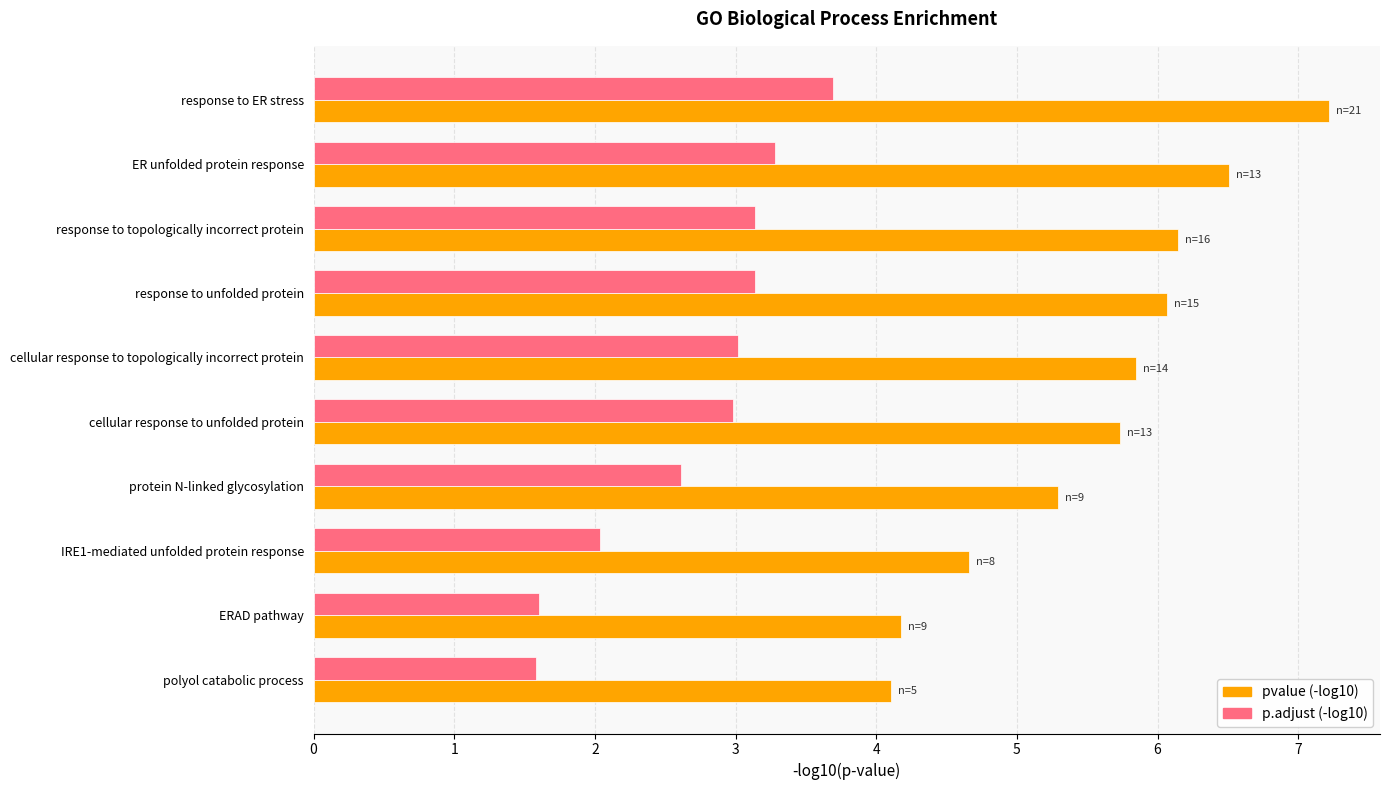

Is it true that pvalue (-log10) equals 4.7 at IRE1-mediated unfolded protein response?

True